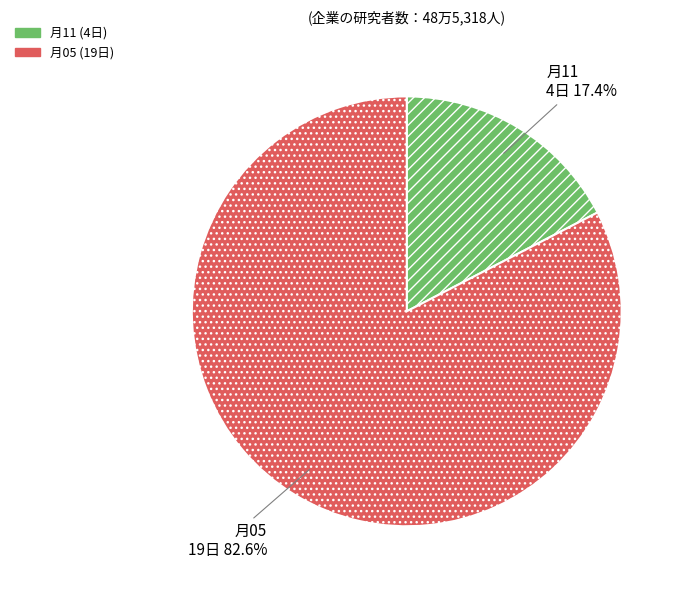

Which has a higher value, 月11 or 月05?

月05